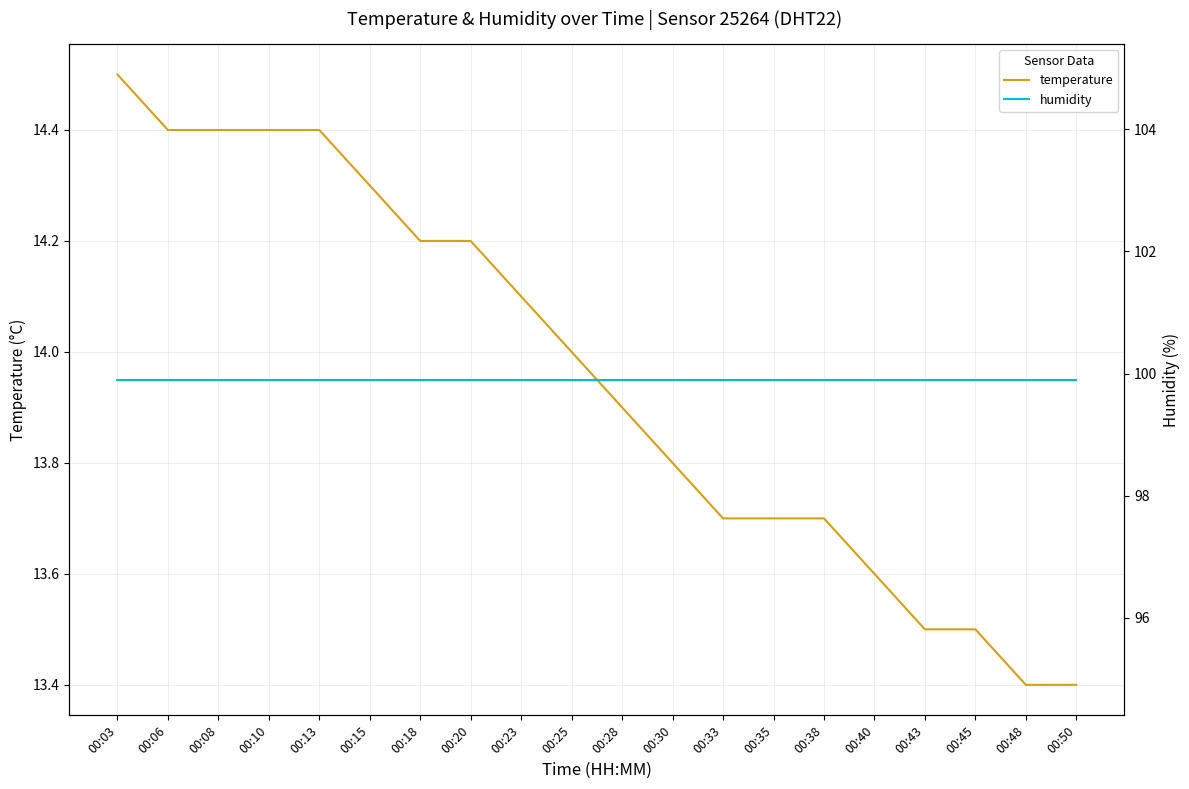

What are all the series names shown in the legend?

temperature, humidity